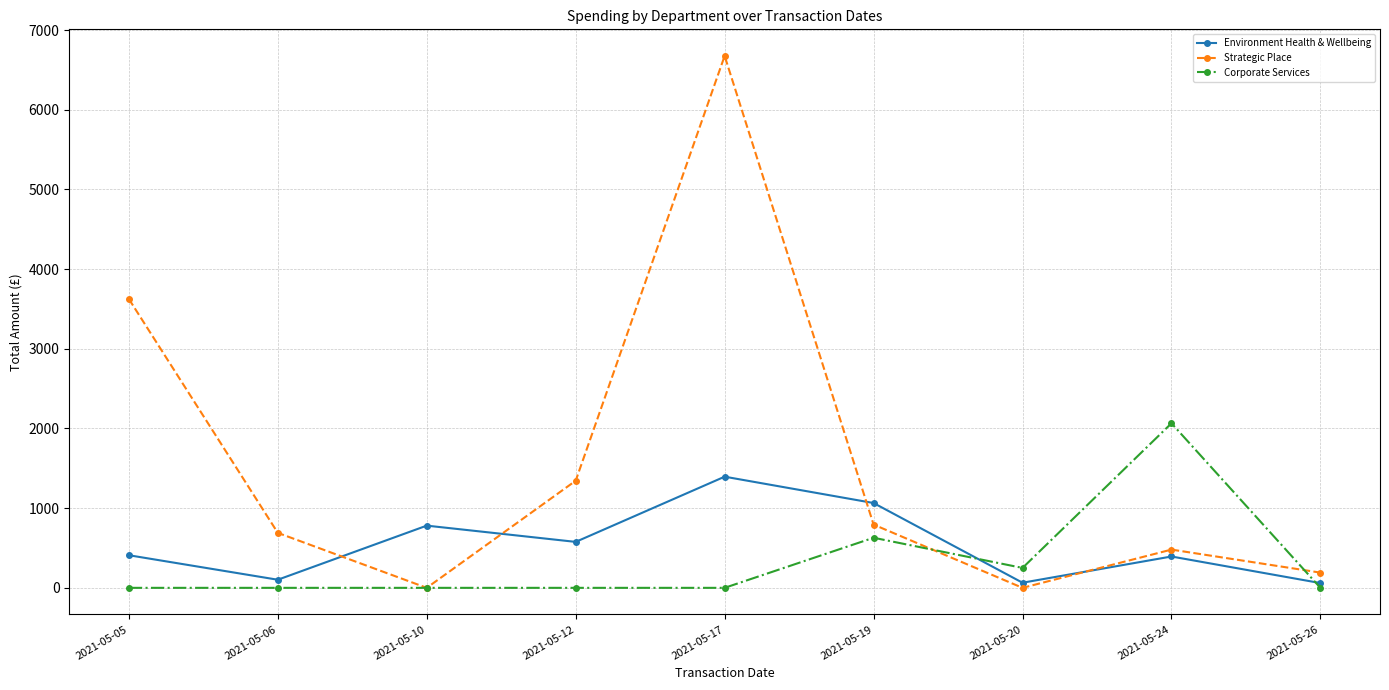

What is the value of the Corporate Services point at the 7th from the left?

250.0